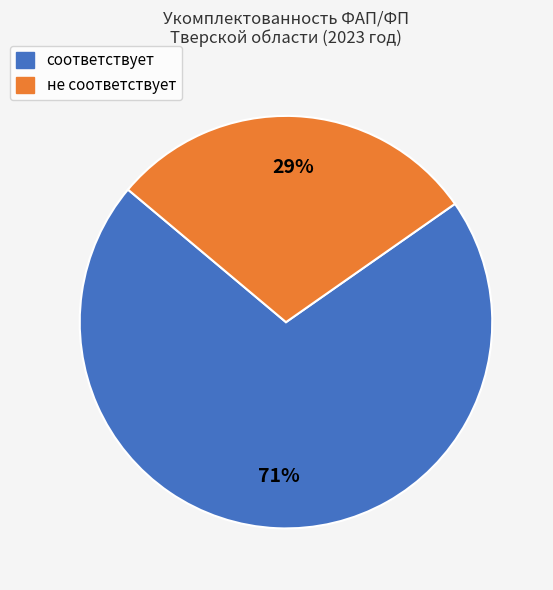

What is the majority slice?

соответствует